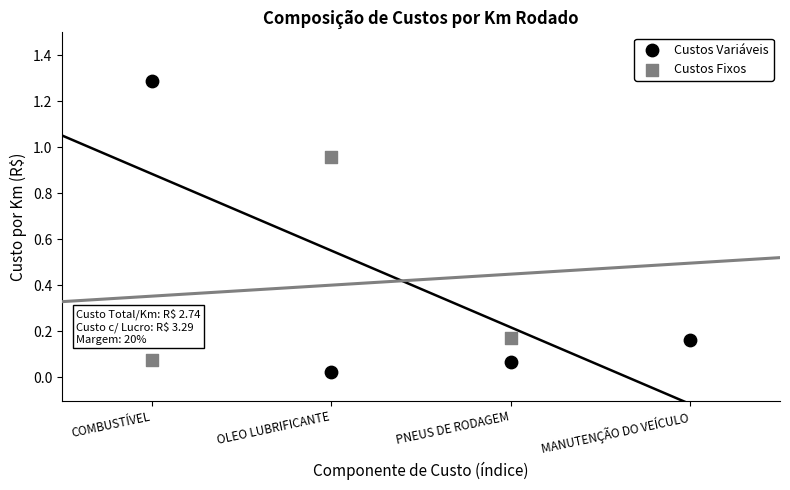

Which series contains the highest Y value?

Custos Variáveis